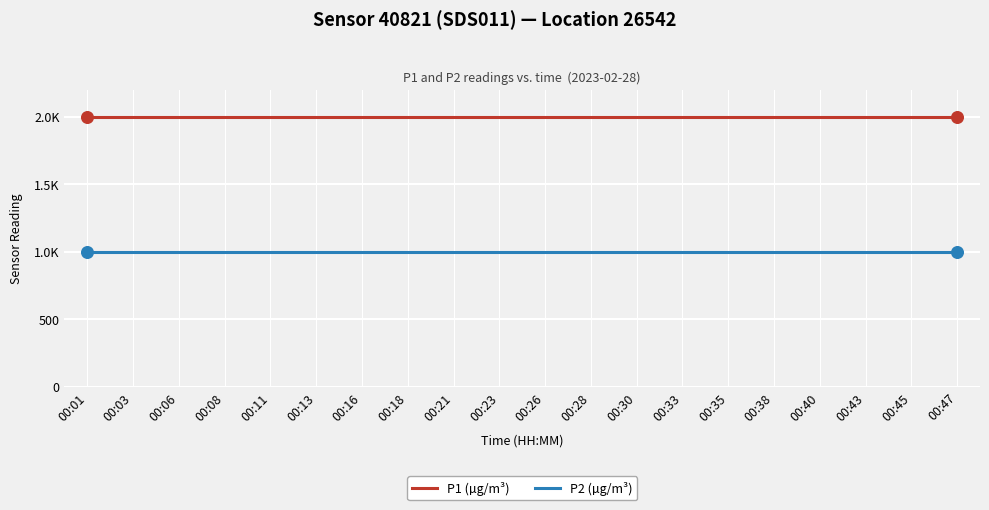

At how many categories does at least one series exceed 1008?

20